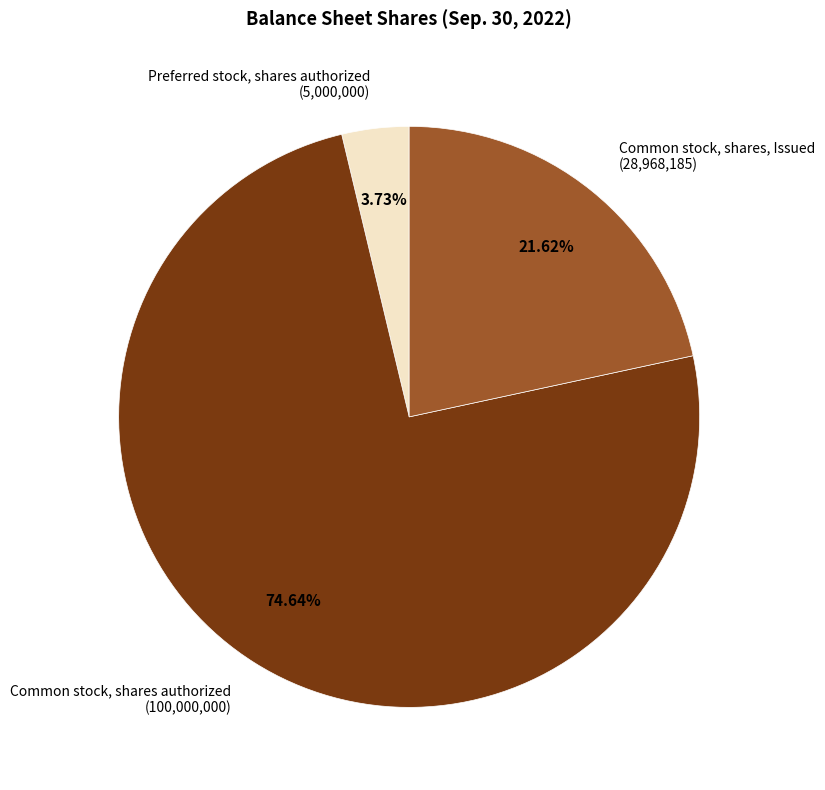

Does any single category account for the majority?

Yes